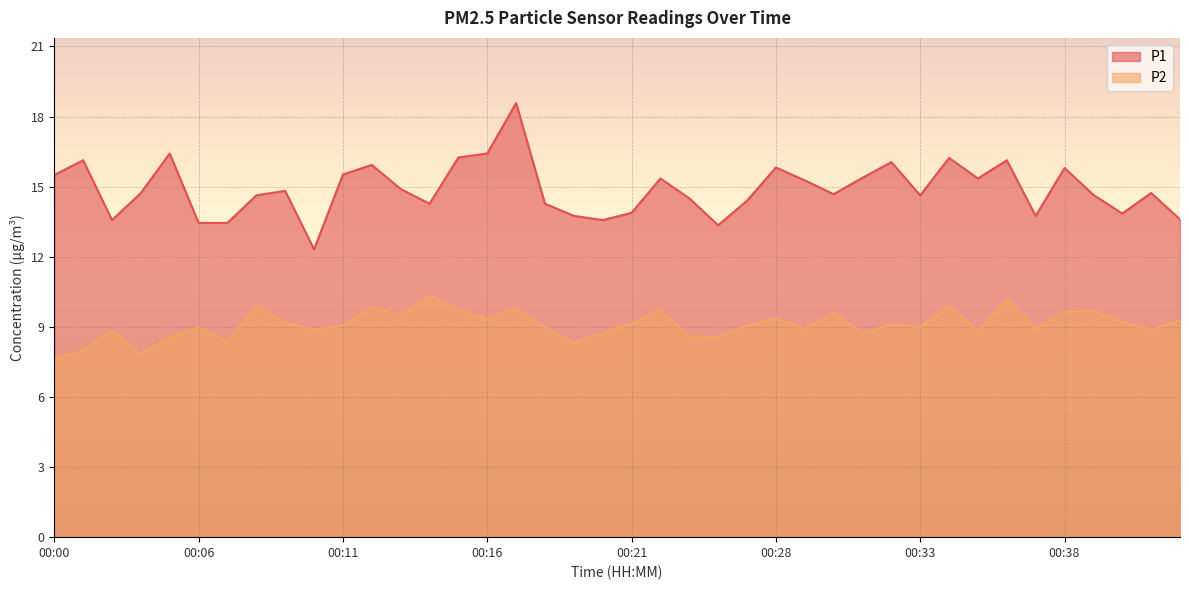

What is the value of the P2 point at the 34th from the left?

10.2